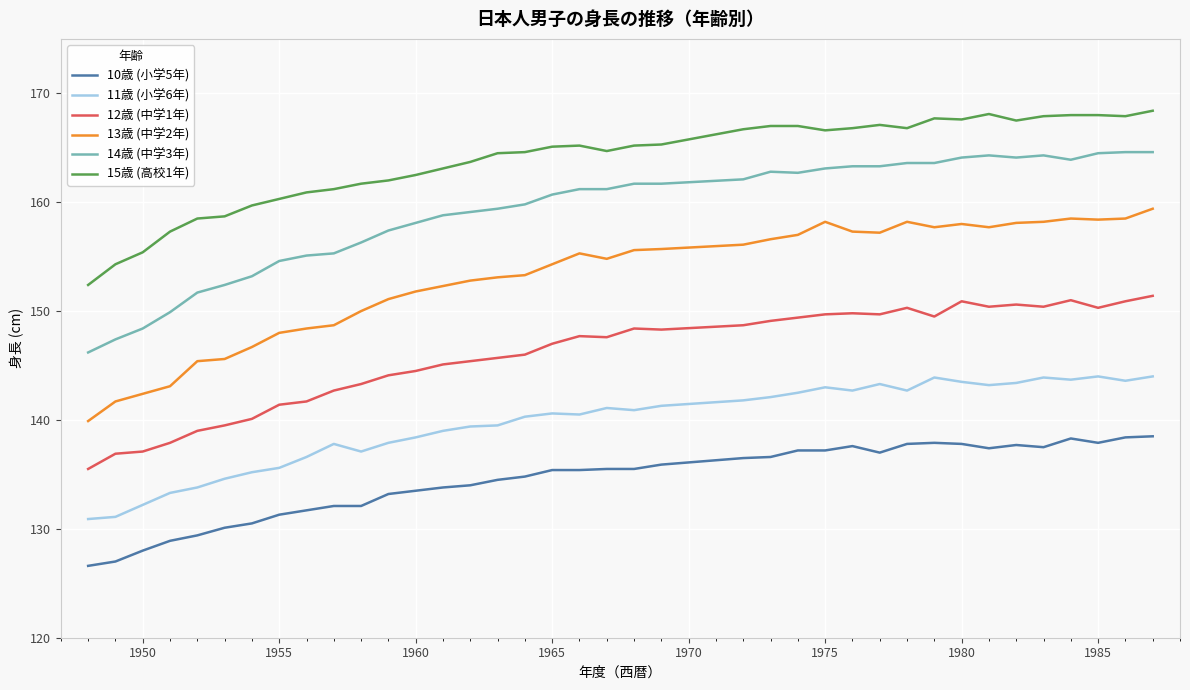

What is the highest value of the 12歳 (中学1年) series?

151.4